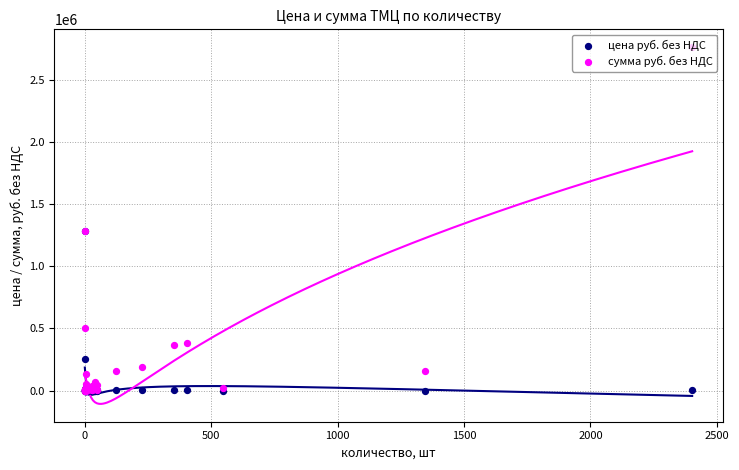

Is the value of цена руб. без НДС at 30 greater than the value of сумма руб. без НДС at 2500?

No